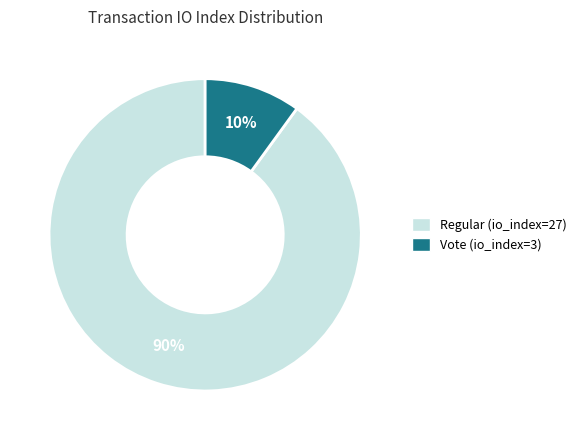

To the nearest percent, what portion does Regular (io_index=27) represent?

90%